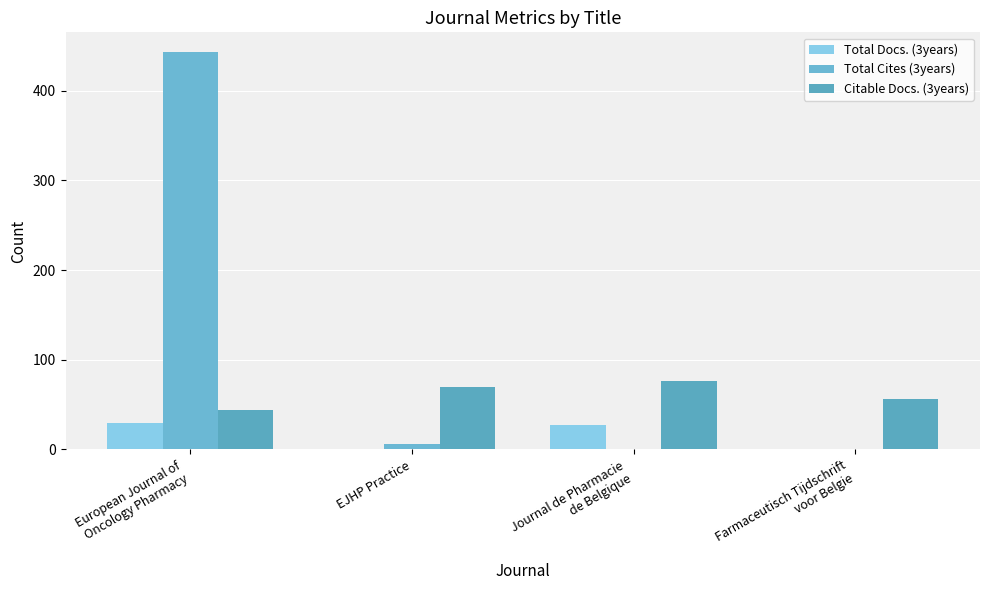

How many groups of bars are there?

4